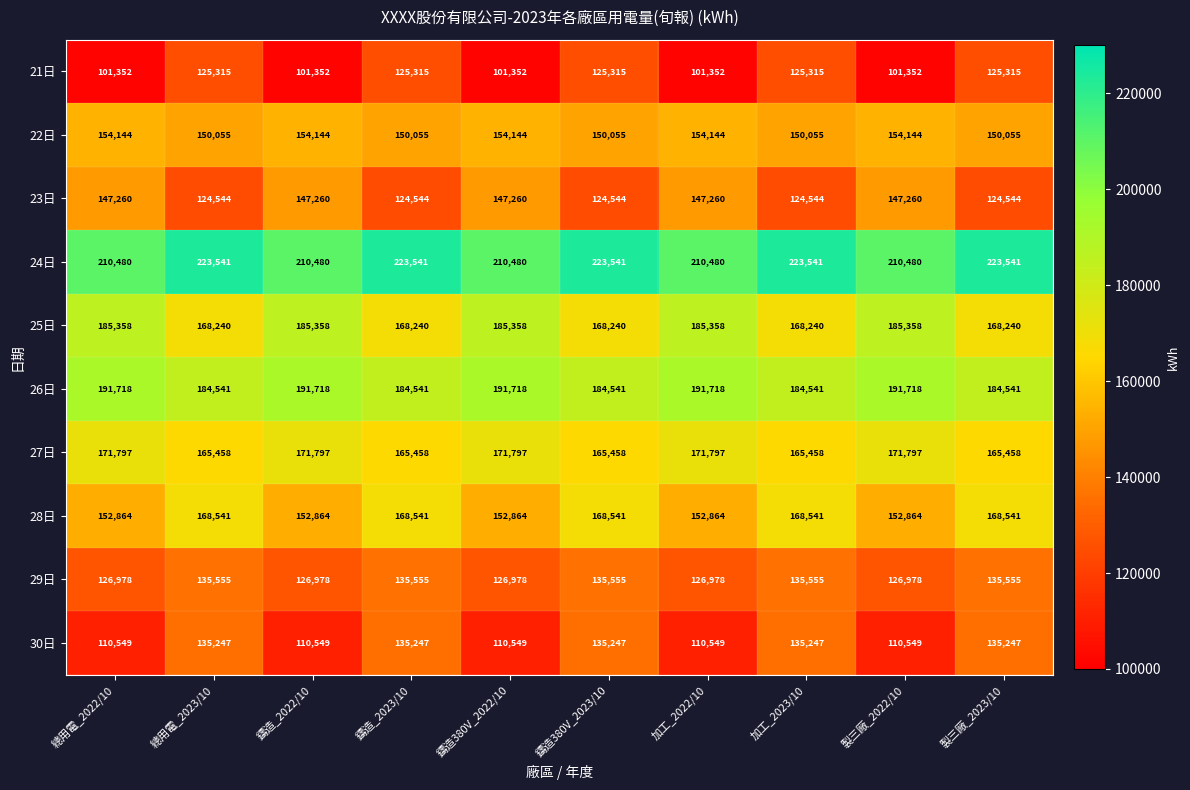

True or false: 30日 has a value of 110549 at 鑄造_2022/10.

True